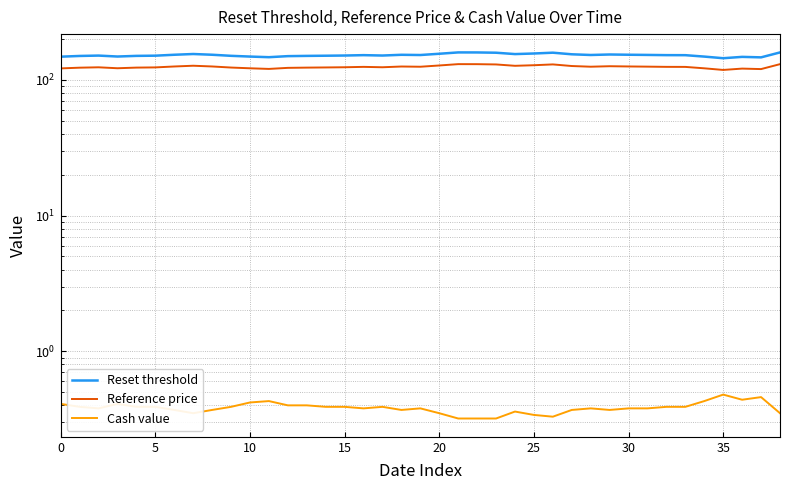

True or false: Reference price and Reset threshold intersect in this chart.

False